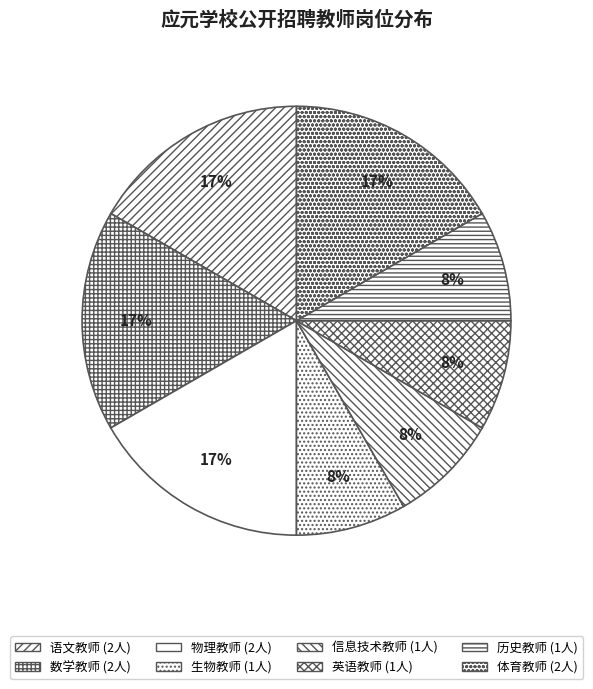

Does 语文教师 represent more than half of the total?

No